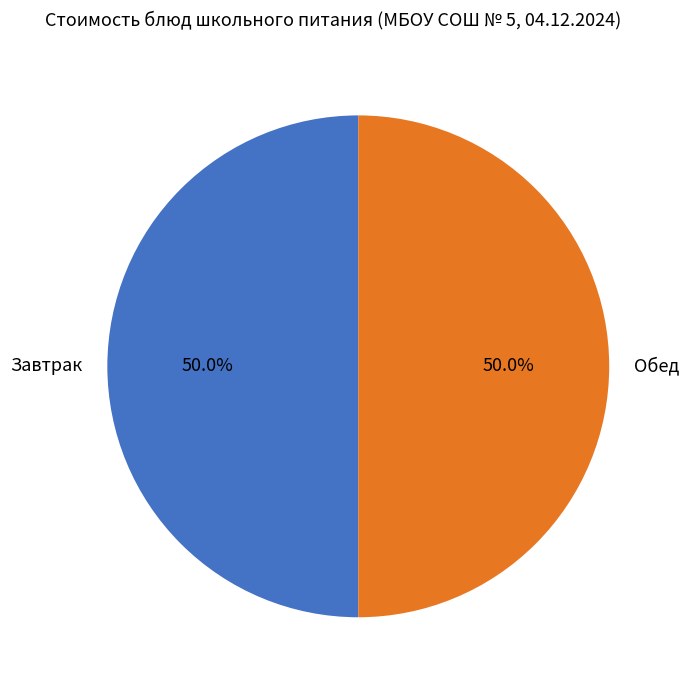

Do Завтрак and Обед together represent more than half of the pie?

Yes